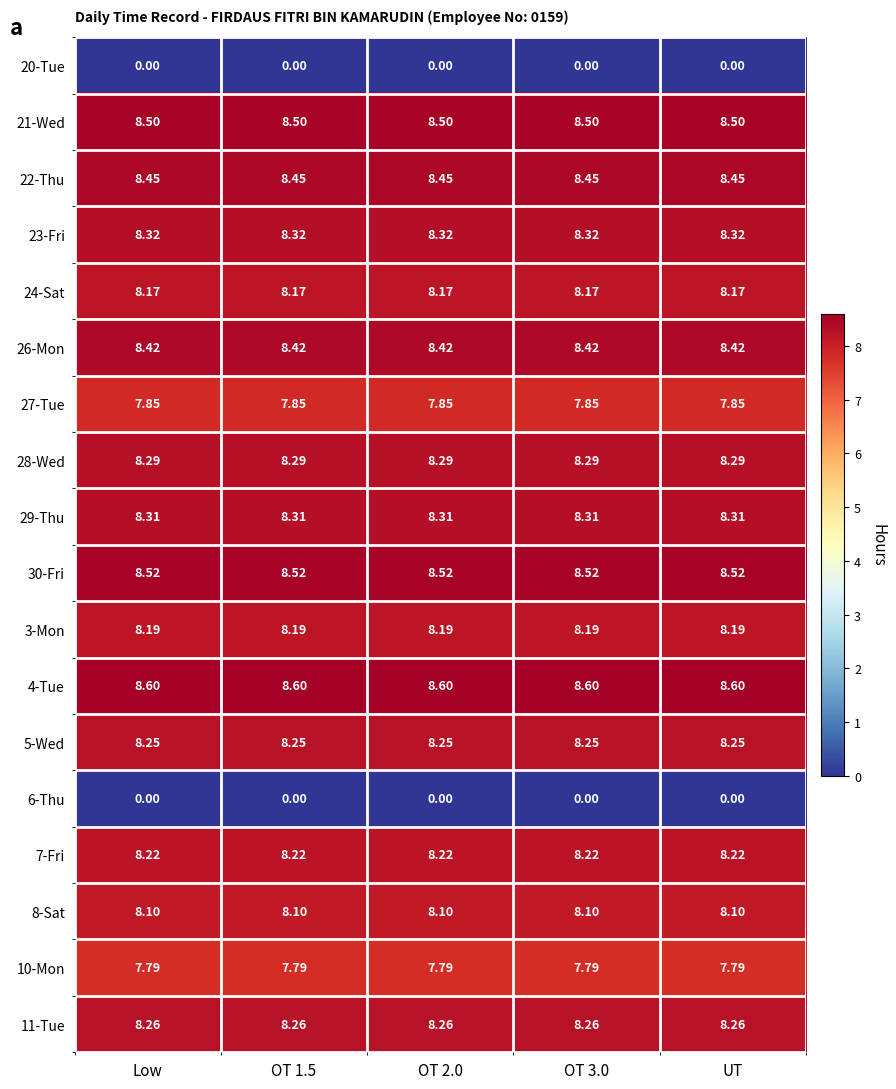

What is the total value across all series at OT 3.0?

132.2